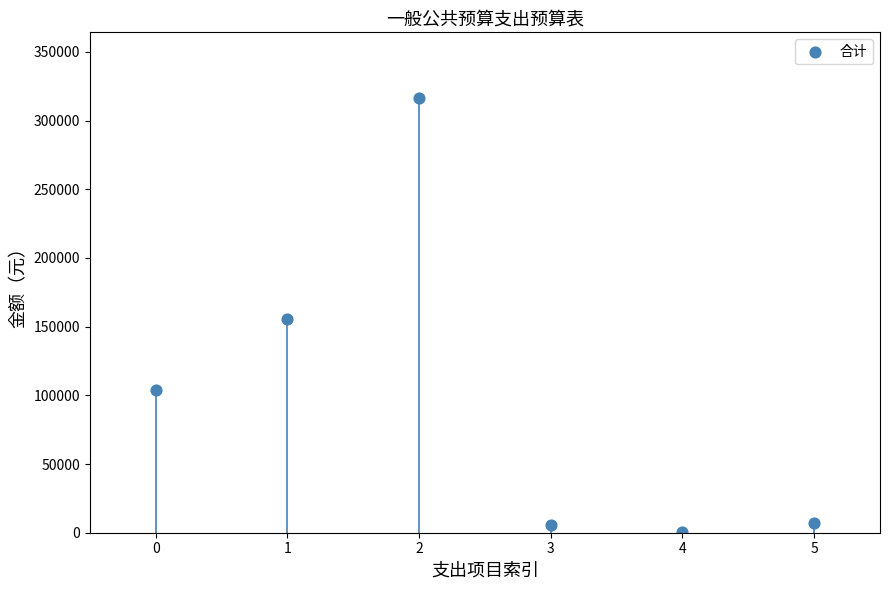

What is the average Y value?

98130.7